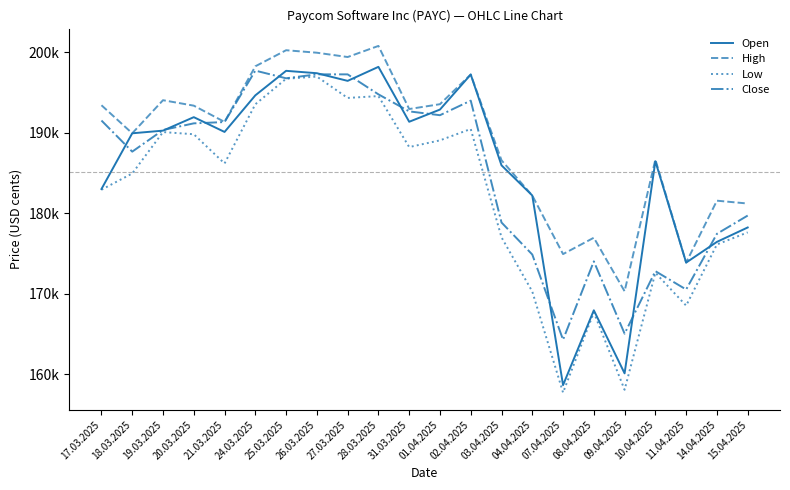

Reading left to right, list all the values displayed in this chart.

Open: 17.03.2025=183017	18.03.2025=189942	19.03.2025=190273	20.03.2025=191947	21.03.2025=190110	24.03.2025=194658	25.03.2025=197705	26.03.2025=197409	27.03.2025=196457	28.03.2025=198199	31.03.2025=191375	01.04.2025=192891	02.04.2025=197245	03.04.2025=185960	04.04.2025=182211	07.04.2025=158645	08.04.2025=167945	09.04.2025=160108	10.04.2025=186471	11.04.2025=173874	14.04.2025=176448	15.04.2025=178237
High: 17.03.2025=193427	18.03.2025=189942	19.03.2025=194054	20.03.2025=193376	21.03.2025=191356	24.03.2025=198268	25.03.2025=200265	26.03.2025=199956	27.03.2025=199420	28.03.2025=200799	31.03.2025=192958	01.04.2025=193559	02.04.2025=197248	03.04.2025=186587	04.04.2025=182211	07.04.2025=174931	08.04.2025=176963	09.04.2025=170309	10.04.2025=186681	11.04.2025=173874	14.04.2025=181567	15.04.2025=181214
Low: 17.03.2025=182931	18.03.2025=184948	19.03.2025=190094	20.03.2025=189824	21.03.2025=186191	24.03.2025=193548	25.03.2025=196723	26.03.2025=196989	27.03.2025=194336	28.03.2025=194567	31.03.2025=188230	01.04.2025=189064	02.04.2025=190477	03.04.2025=177013	04.04.2025=170277	07.04.2025=157719	08.04.2025=167690	09.04.2025=158068	10.04.2025=172609	11.04.2025=168526	14.04.2025=176124	15.04.2025=177629
Close: 17.03.2025=191529	18.03.2025=187662	19.03.2025=190349	20.03.2025=191178	21.03.2025=191340	24.03.2025=197730	25.03.2025=196778	26.03.2025=197268	27.03.2025=197265	28.03.2025=194783	31.03.2025=192666	01.04.2025=192190	02.04.2025=194003	03.04.2025=178856	04.04.2025=174875	07.04.2025=164289	08.04.2025=174028	09.04.2025=165042	10.04.2025=172808	11.04.2025=170530	14.04.2025=177450	15.04.2025=179717